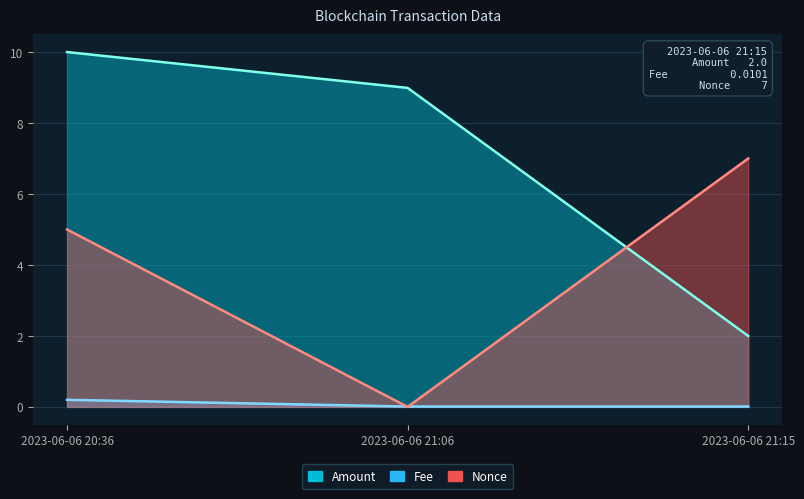

What is the sum of all Amount values?

21.0